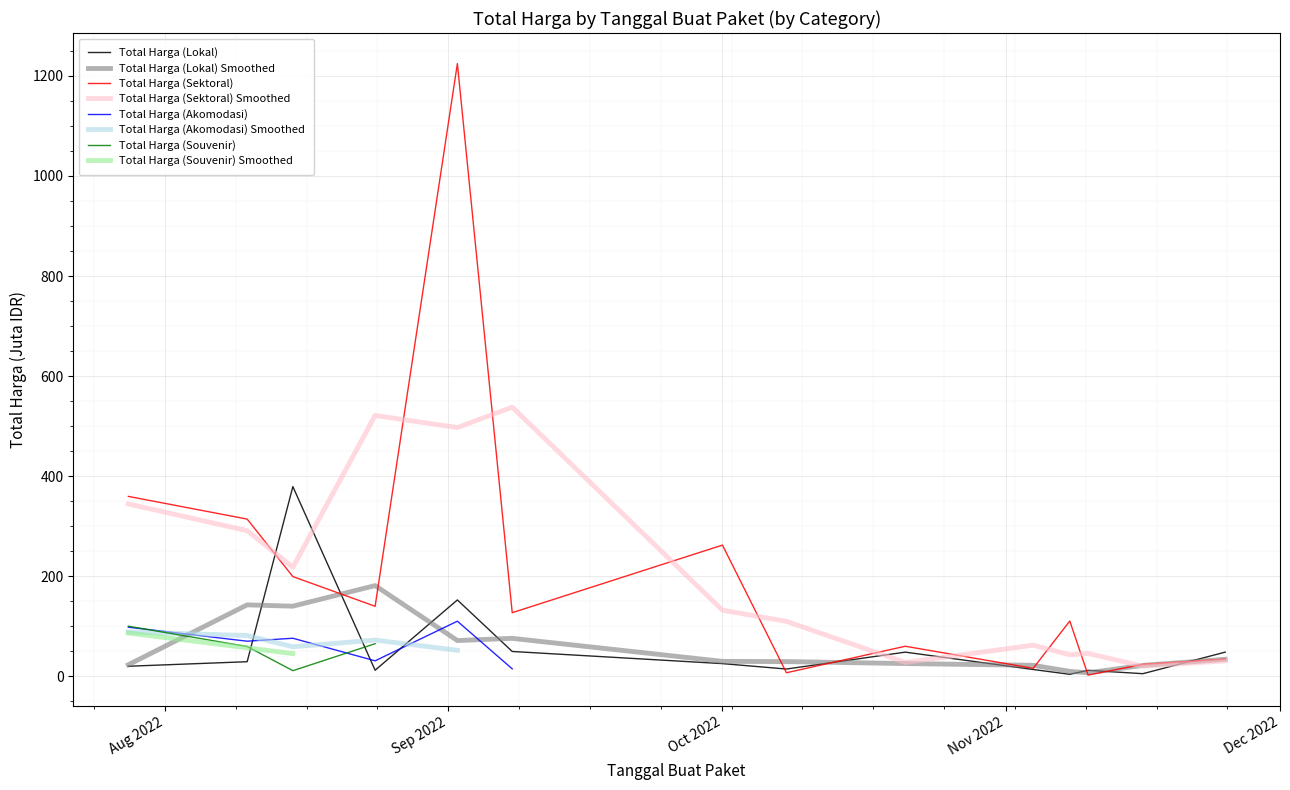

What is the maximum value for Total Harga (Sektoral)?

1224.7